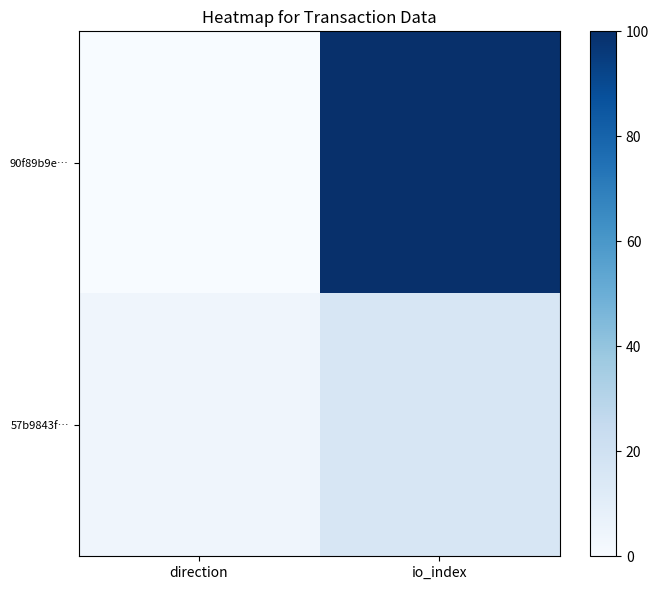

Reading left to right, what are all the values shown in this chart?

90f89b9e…: direction=0.0	io_index=100.0
57b9843f…: direction=3.9	io_index=15.7